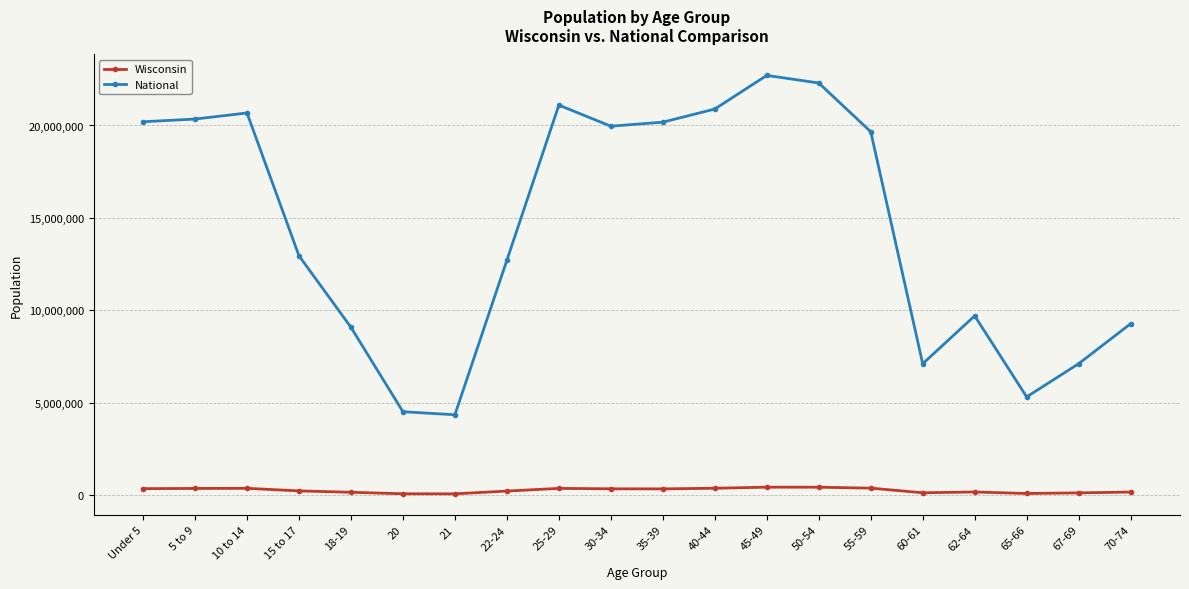

In National, how many points are higher than both neighbors (excluding endpoints)?

4